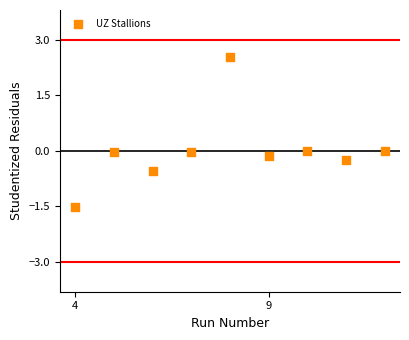

What is the range of X values (max minus min)?

8.0